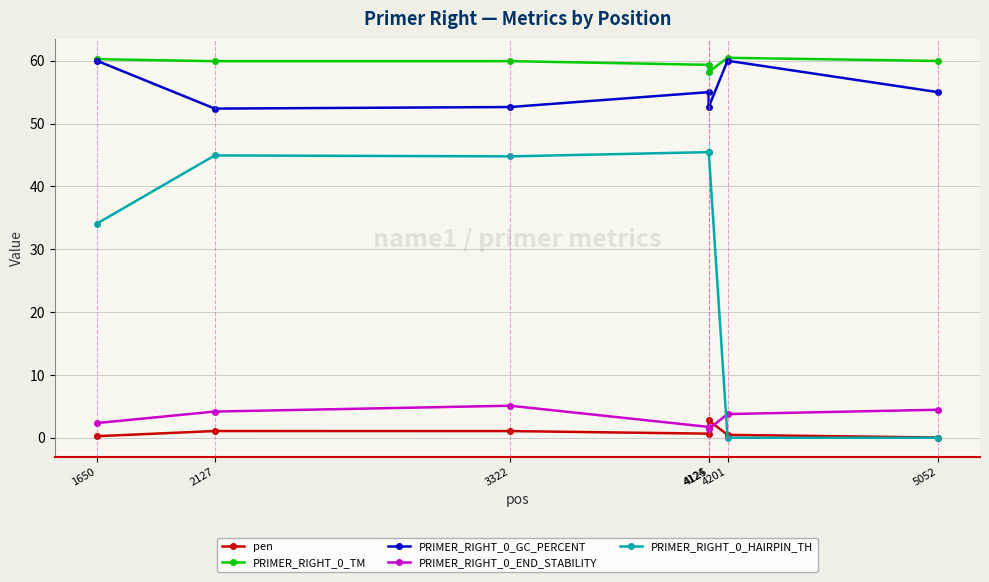

True or false: pen and PRIMER_RIGHT_0_TM cross at least once.

False